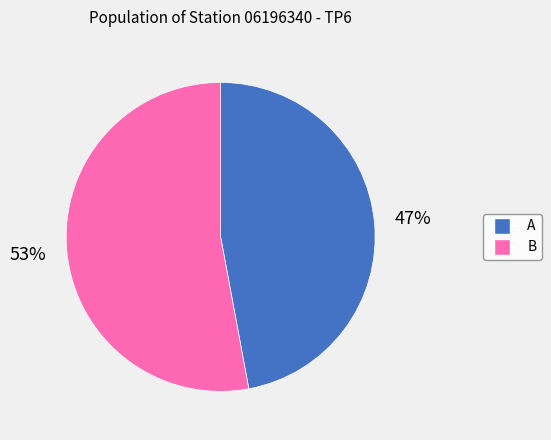

To the nearest percent, what is the difference between the largest and smallest slice percentages?

6%